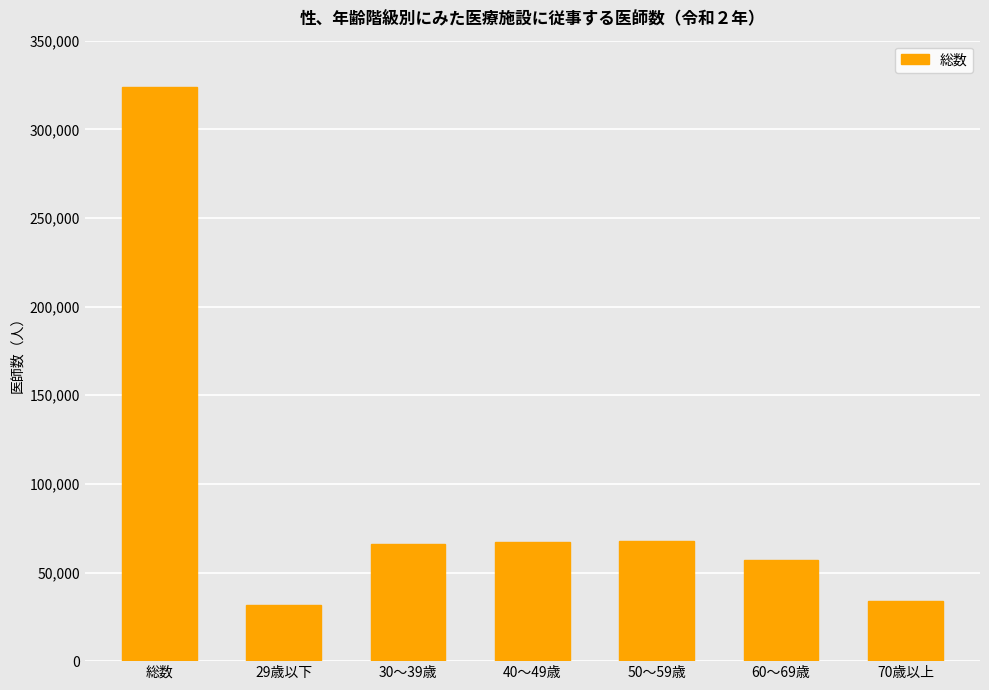

Count the number of categories in the chart.

7